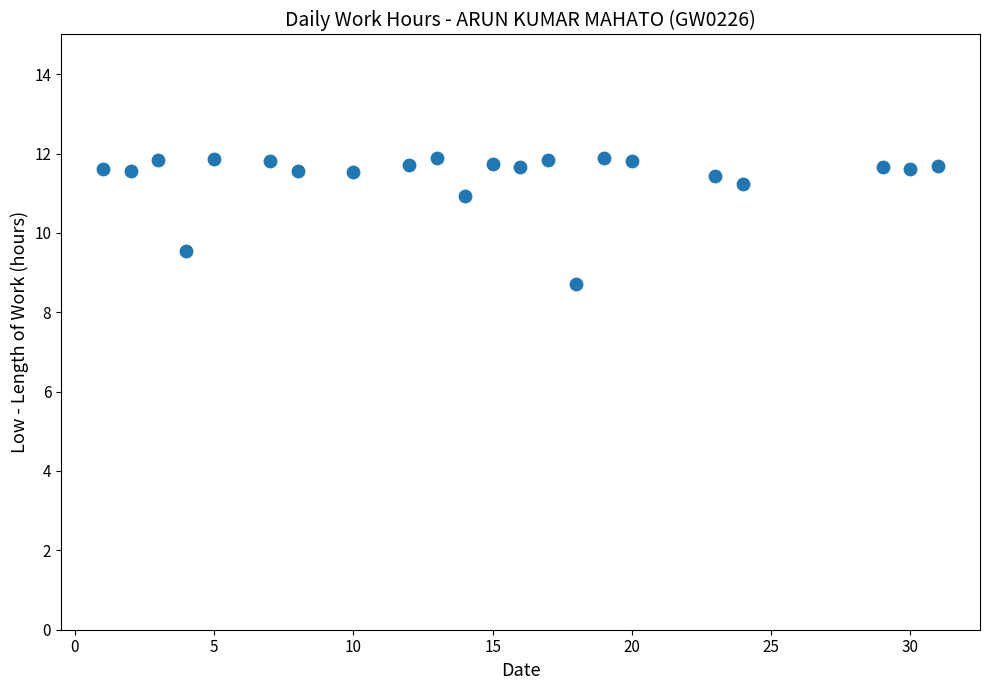

What is the range of X values (max minus min)?

30.0